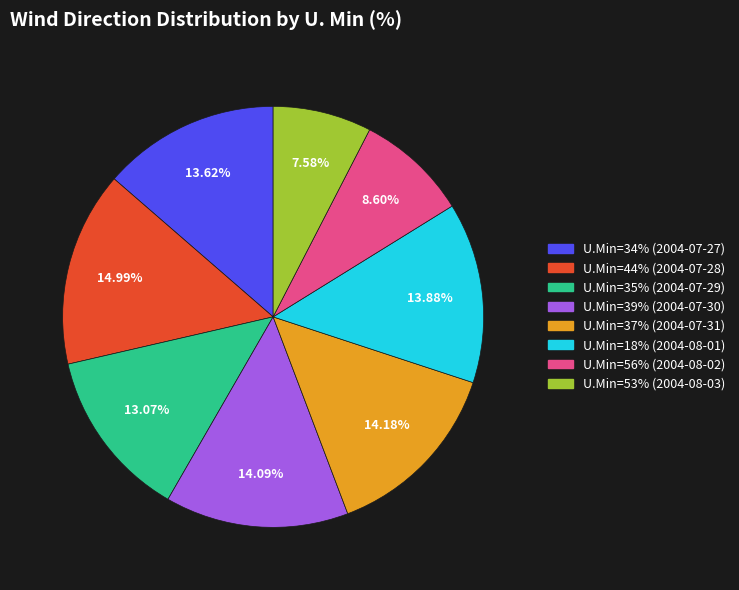

Does any single category account for the majority?

No